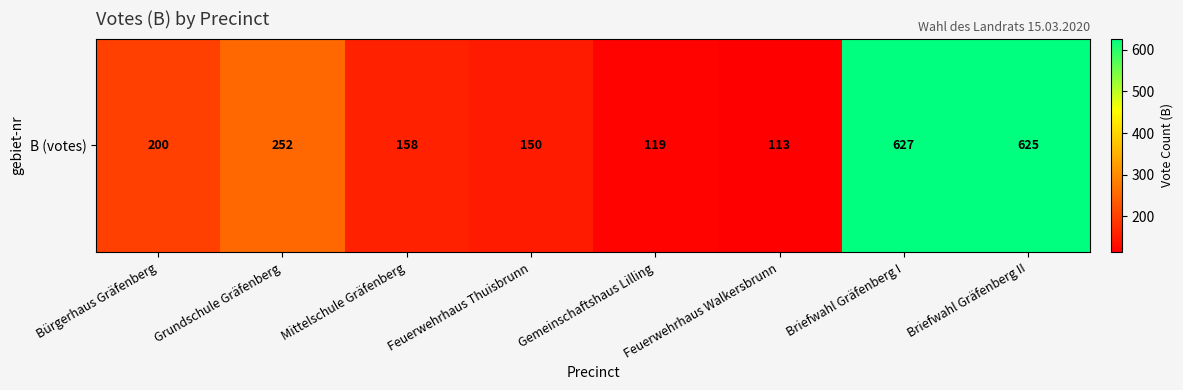

What is the difference between the second highest and second lowest values?

506